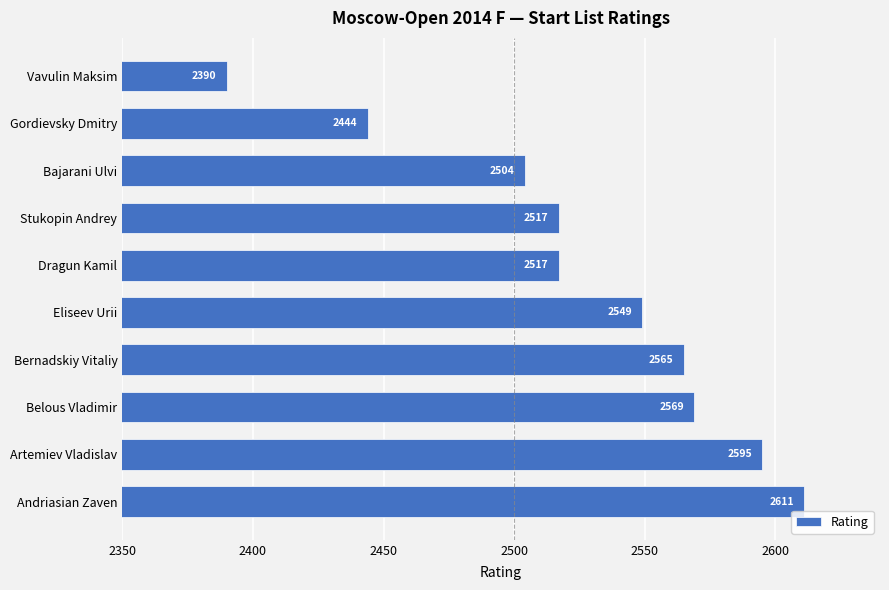

Approximately how many times larger is the value at Stukopin Andrey compared to Bajarani Ulvi?

1.0